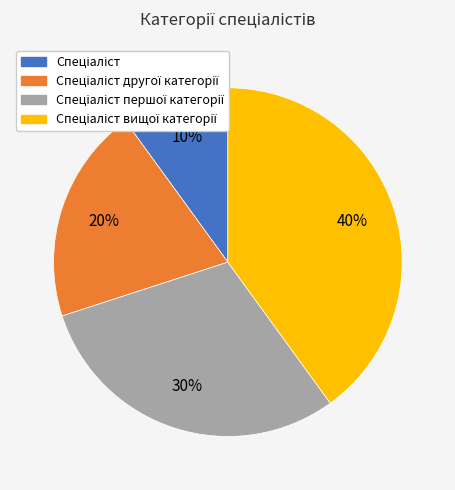

Is there any slice that represents more than half of the pie?

No